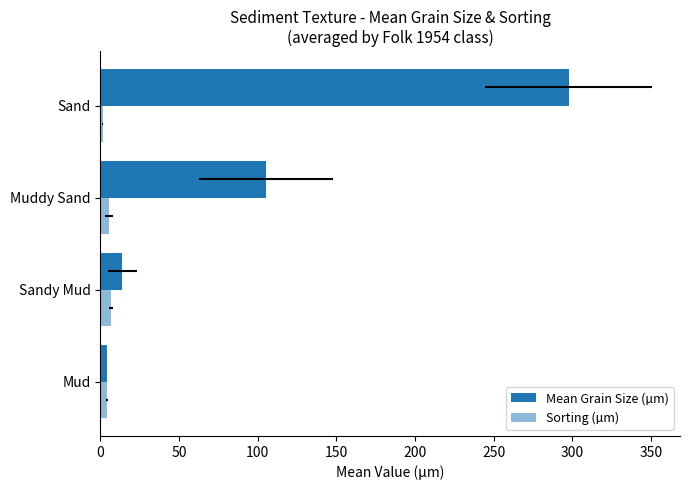

What is the minimum value shown in the chart?

1.7